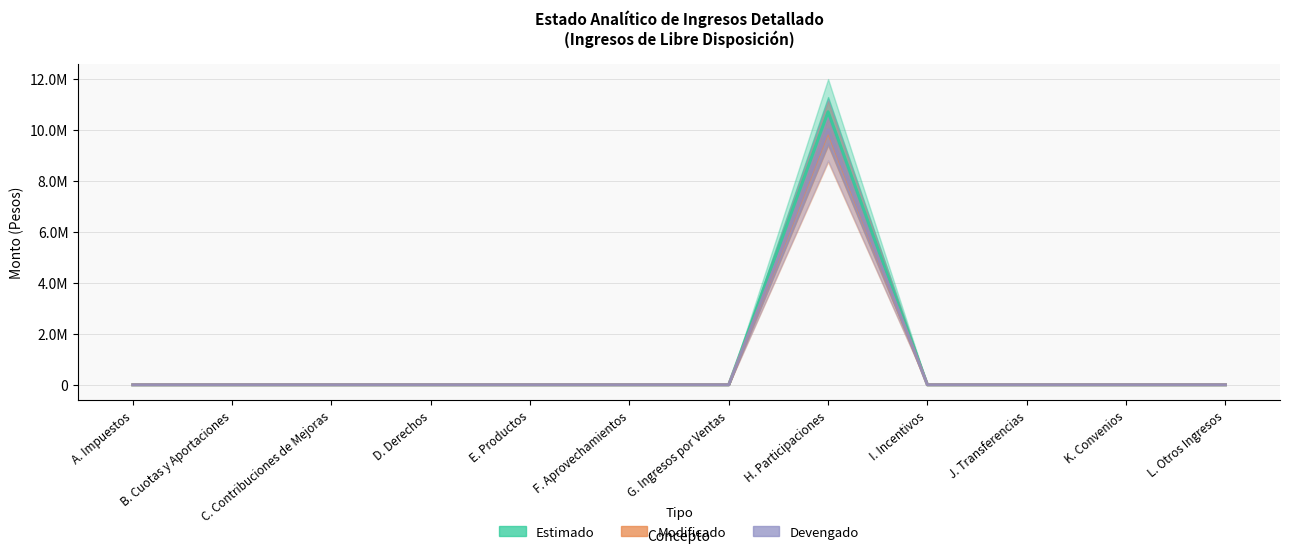

True or false: Devengado and Estimado intersect in this chart.

False